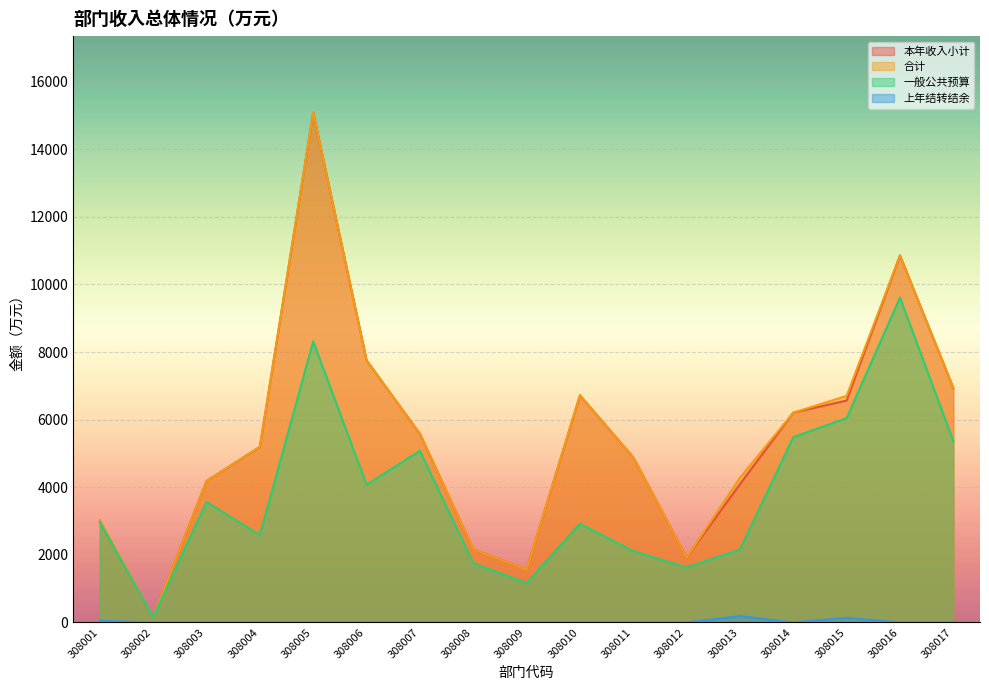

At which label does 本年收入小计 reach its peak?

308005